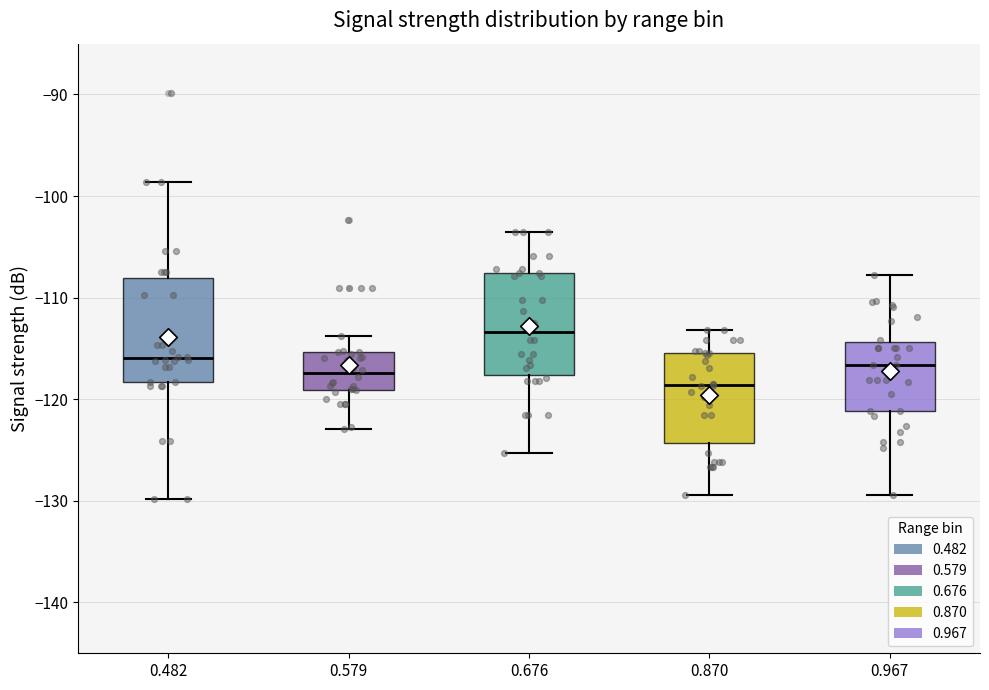

Which box's median line is the highest?

0.676